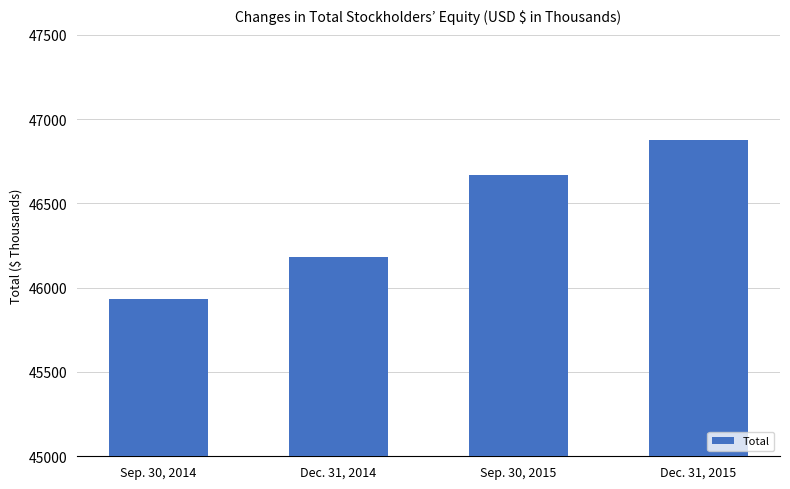

Which label corresponds to the smallest value in the chart?

Sep. 30, 2014